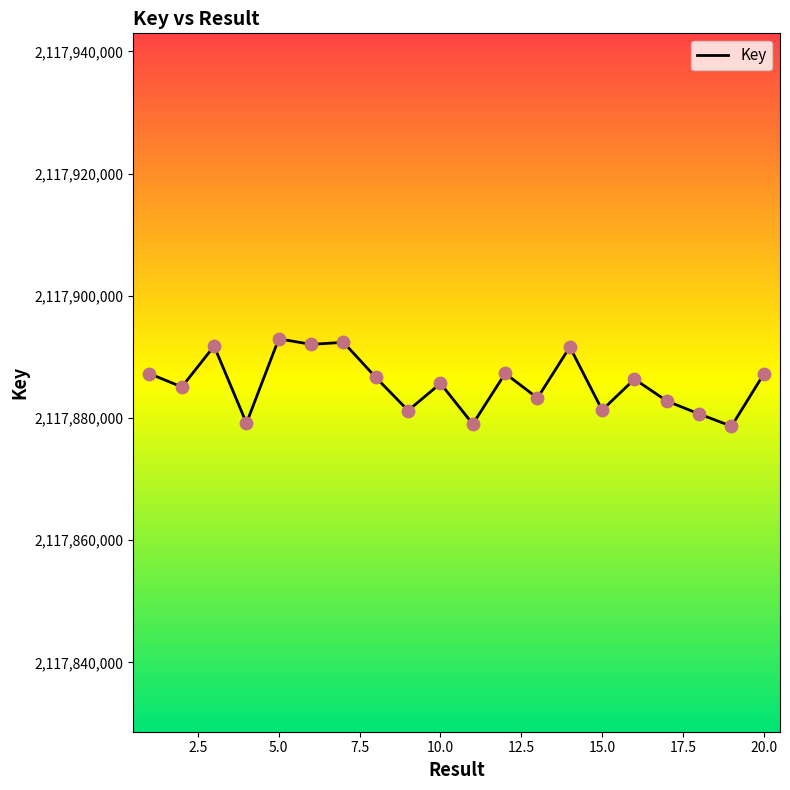

What is the maximum value shown in the chart?

2117892973